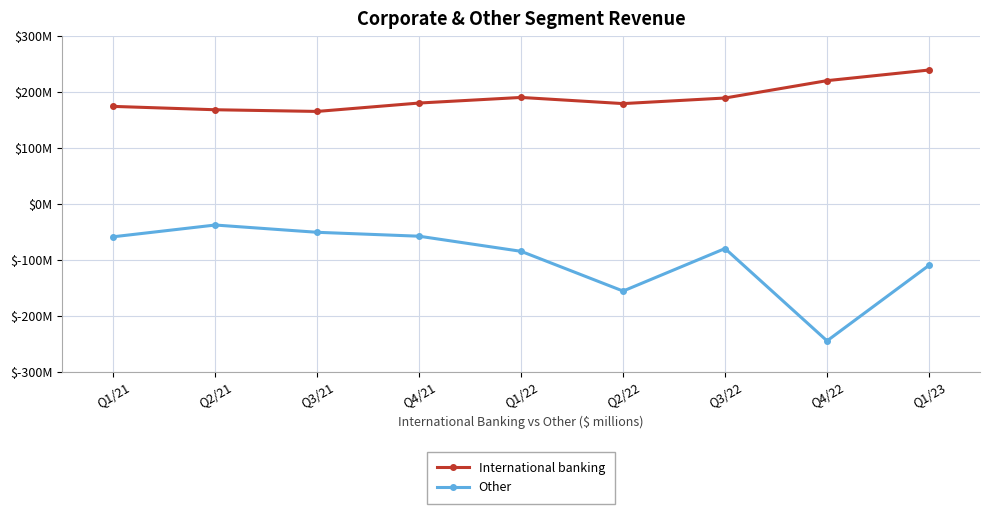

True or false: Other and International banking intersect in this chart.

False